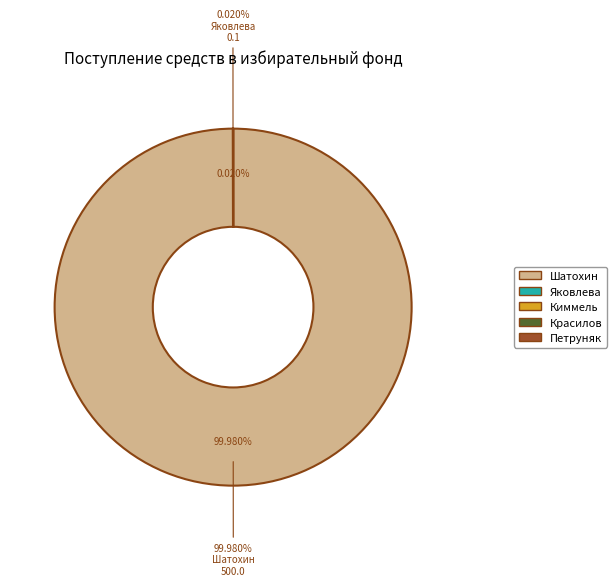

To the nearest percent, what is the difference between the largest and smallest slice percentages?

100%